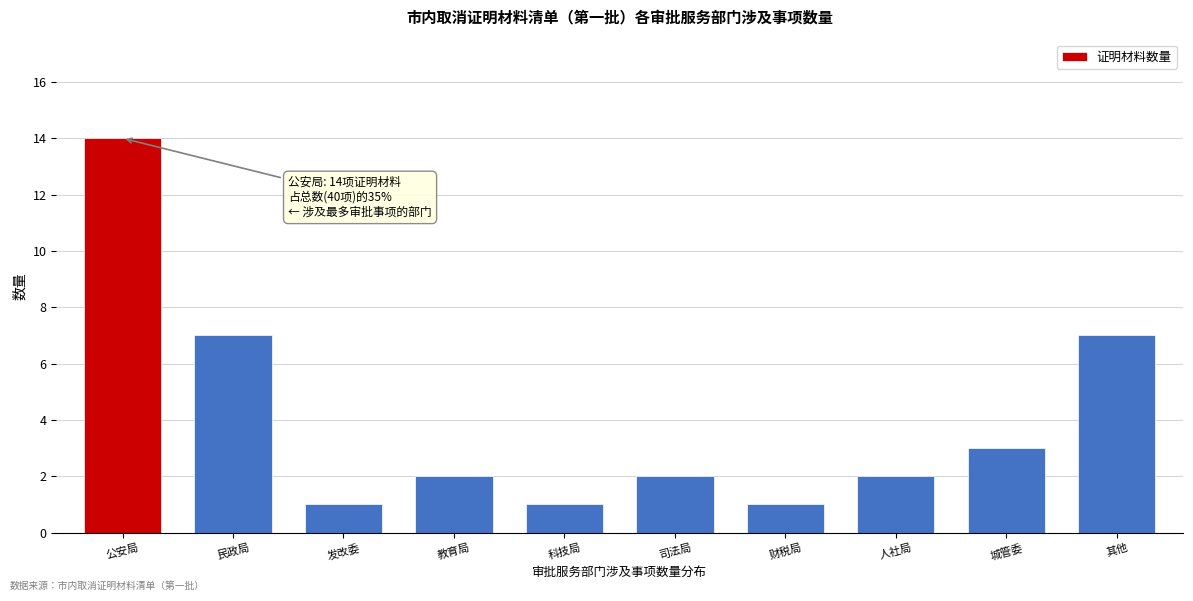

Reading left to right, extract all data points from this chart.

14	7	1	2	1	2	1	2	3	7